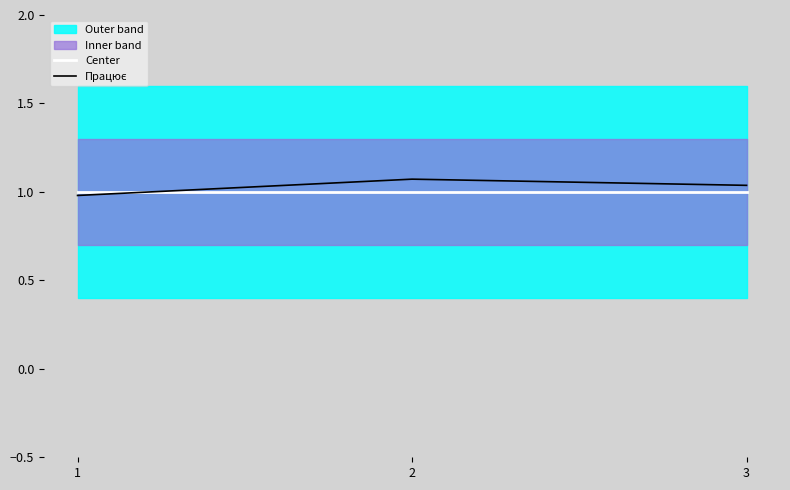

Is the value of Працює at 1 greater than the value of Center at 2?

No